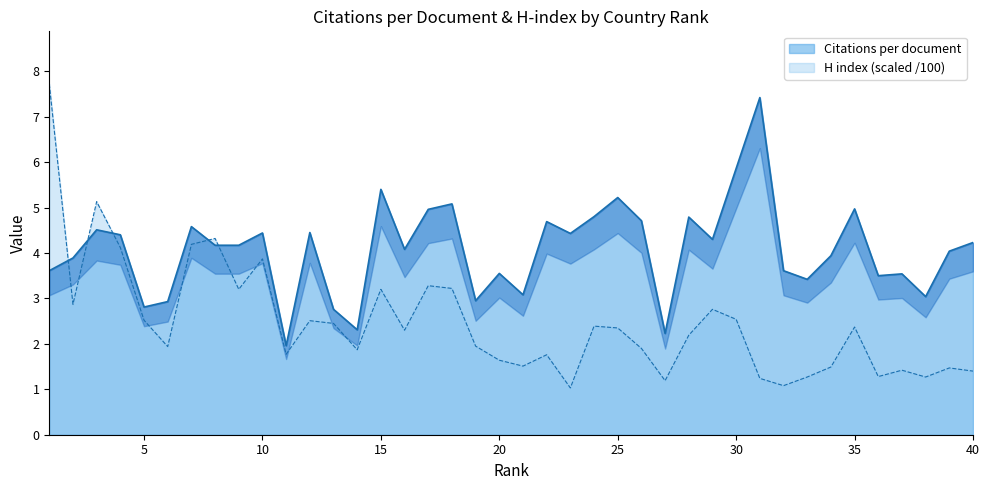

List the series in order of their overall mean, highest first.

Citations per document, H index (scaled)